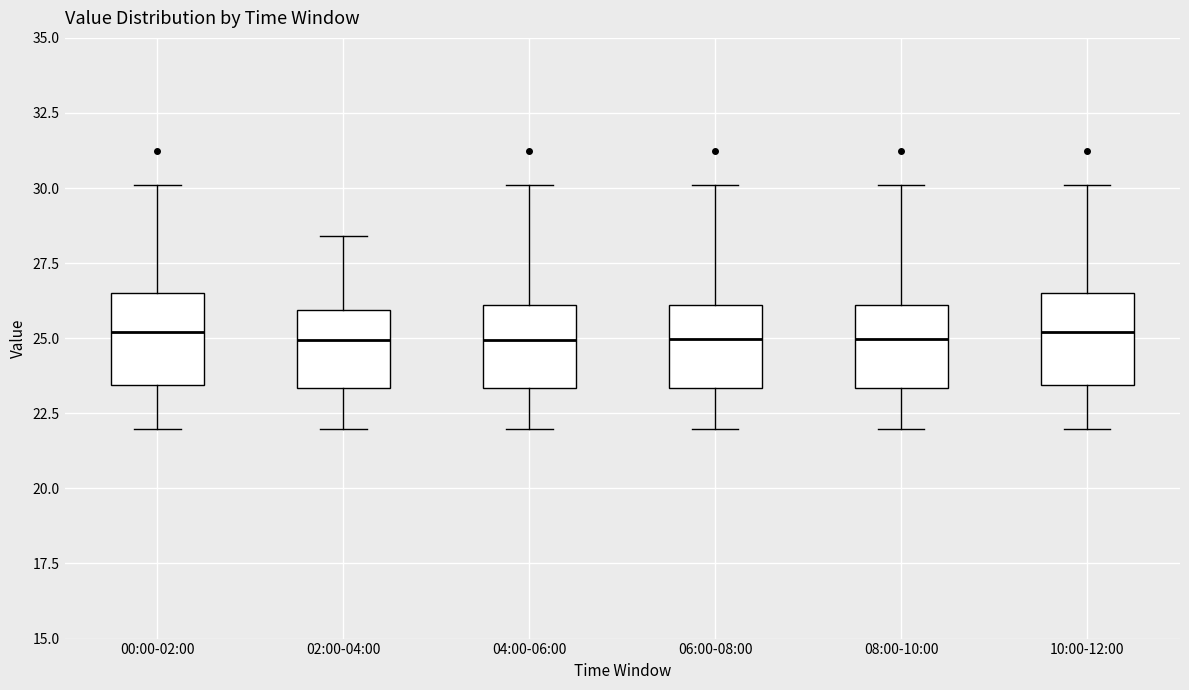

Where does the median line of the box for 02:00-04:00 sit on the y-axis? The values are not printed on the chart, so give them approximately, as read against the axis.

25.0